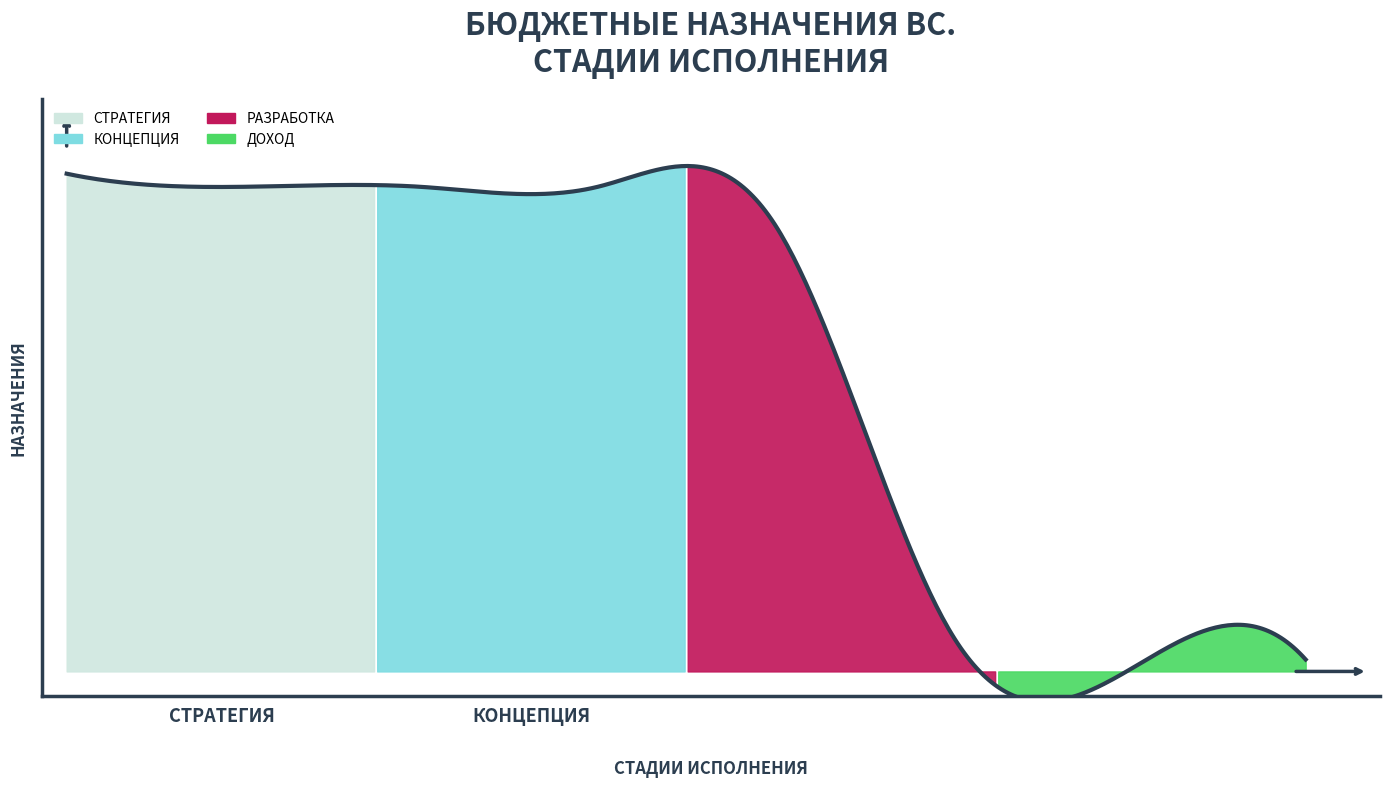

True or false: the data has more than 0 interior local peaks.

False